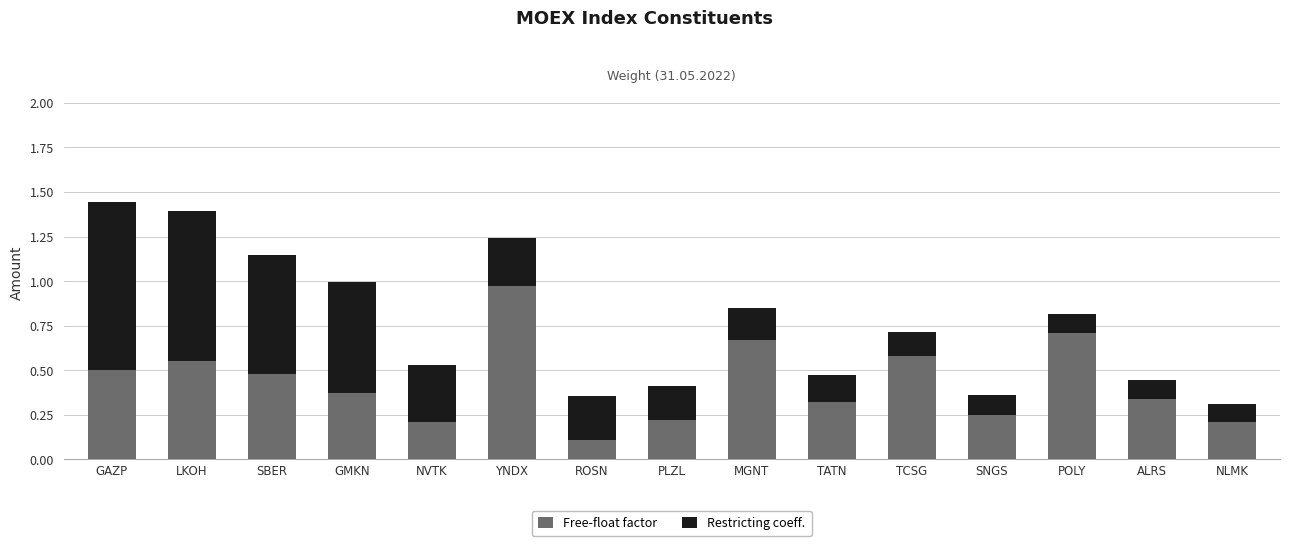

The value of Free-float factor at SBER is 0.5. True or false?

True